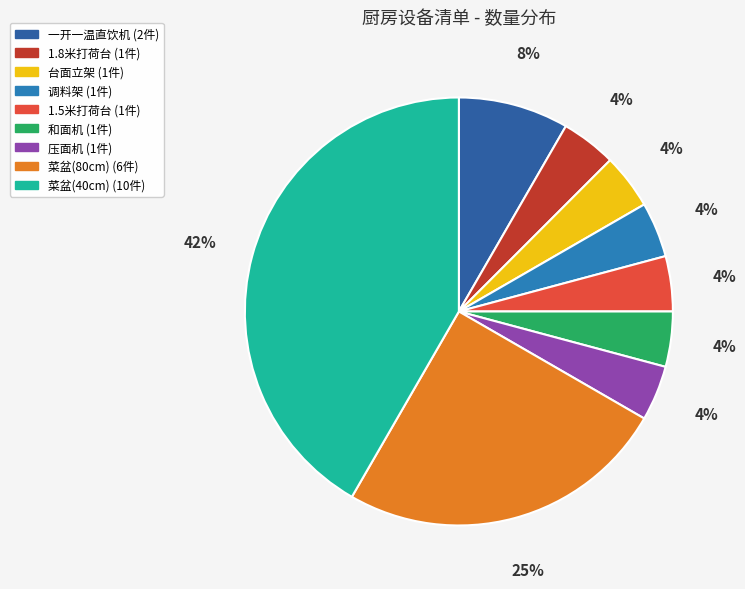

Does any single category account for the majority?

No